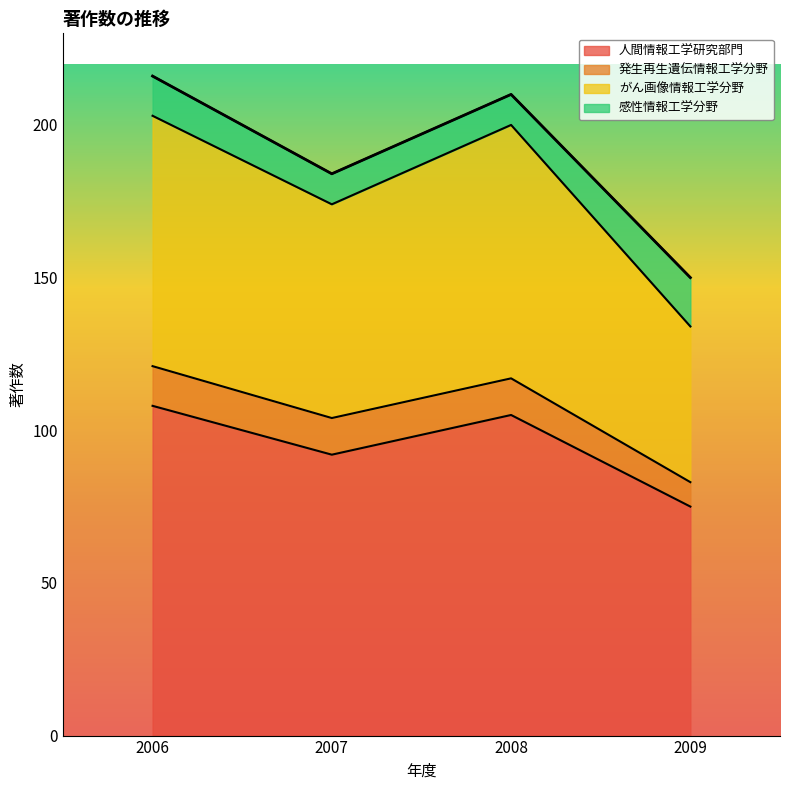

What is the minimum value for 人間情報工学研究部門?

75